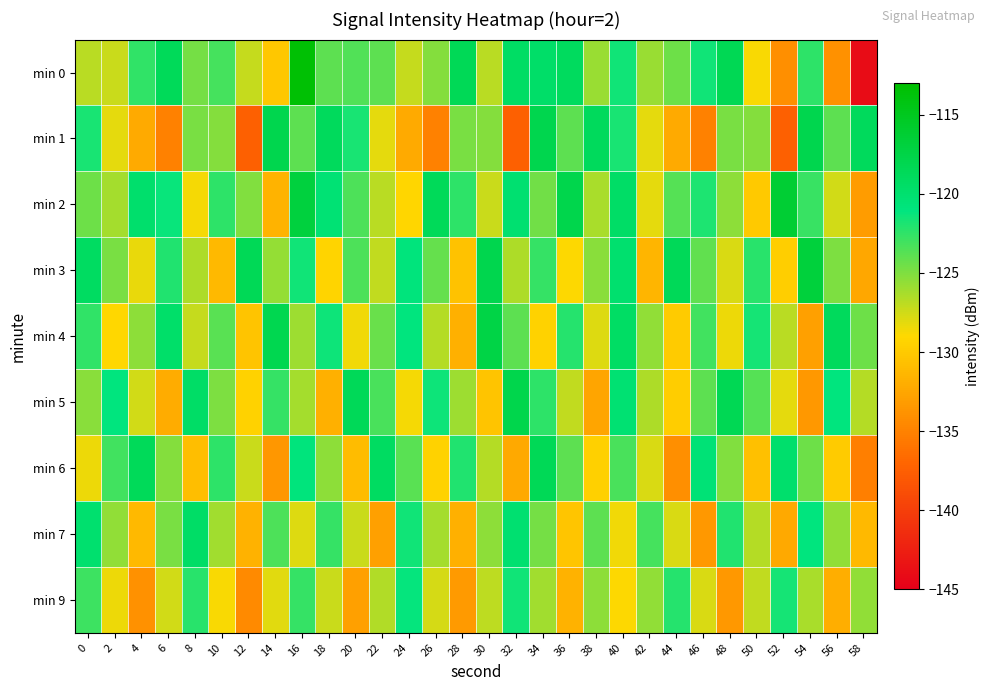

At 6, list the series in order from largest to smallest.

min 0, min 4, min 2, min 3, min 7, min 6, min 9, min 5, min 1